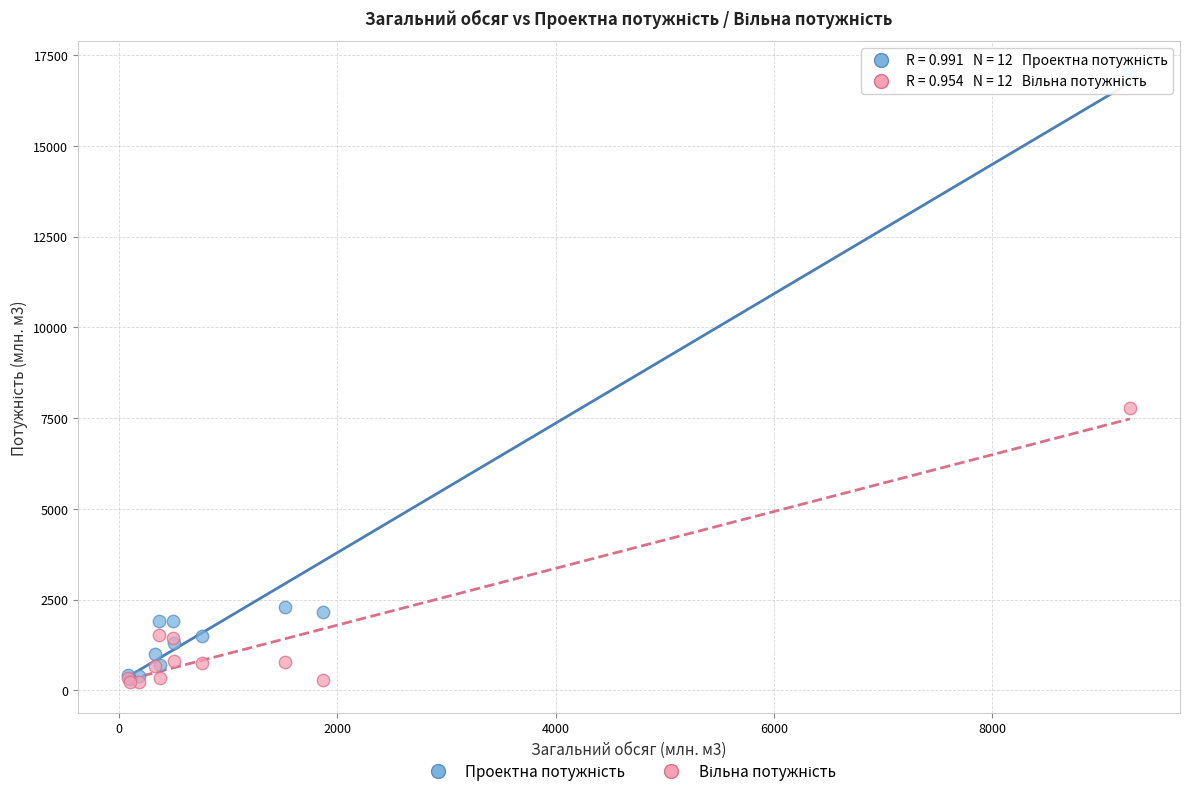

Across all series, what Y value is closest to 8631?

7785.2